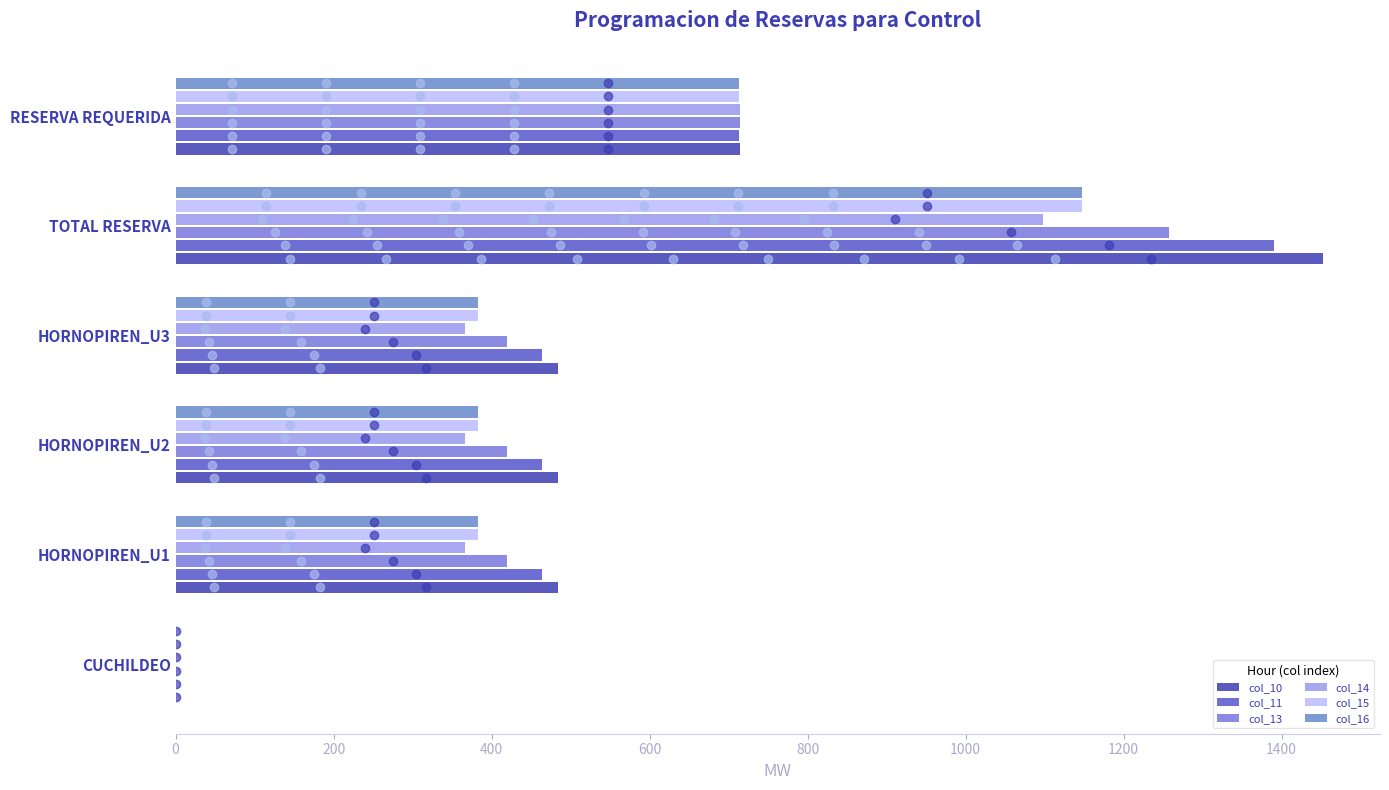

Which category has the highest value in the col_16 series?

TOTAL RESERVA